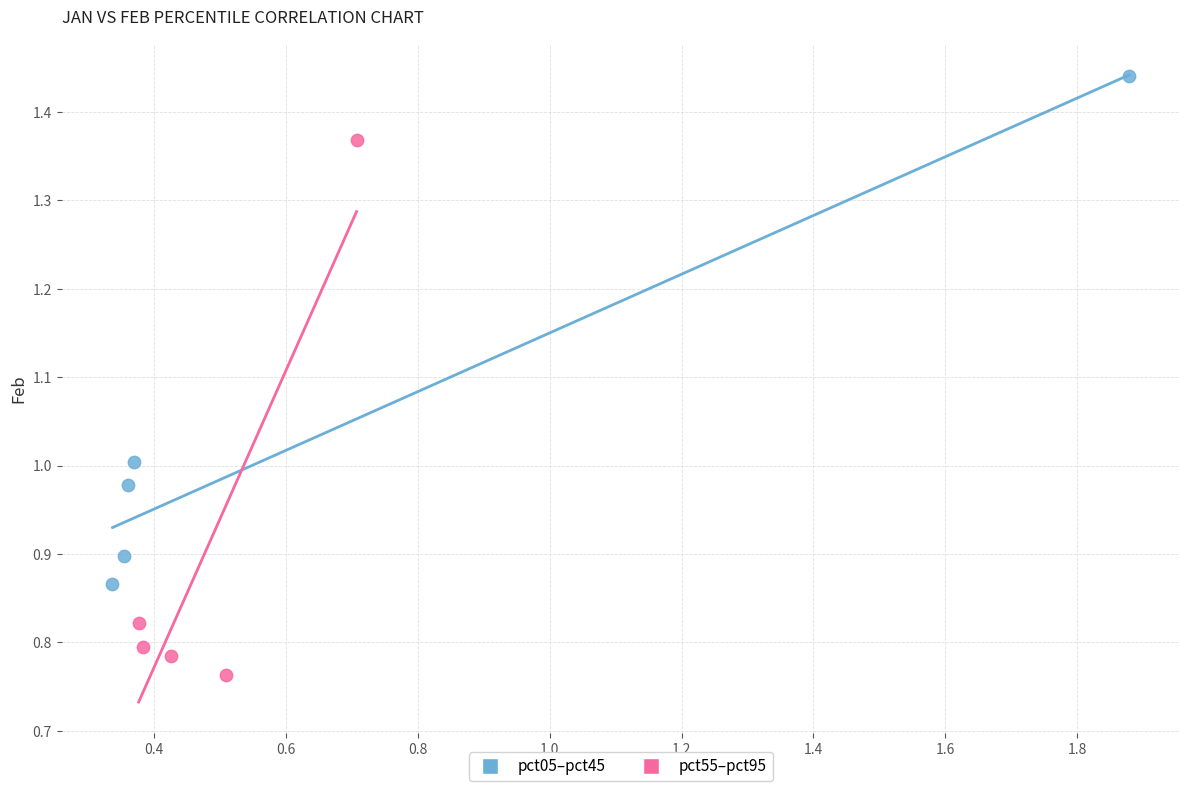

Which series reaches the maximum Y coordinate?

pct05–pct45